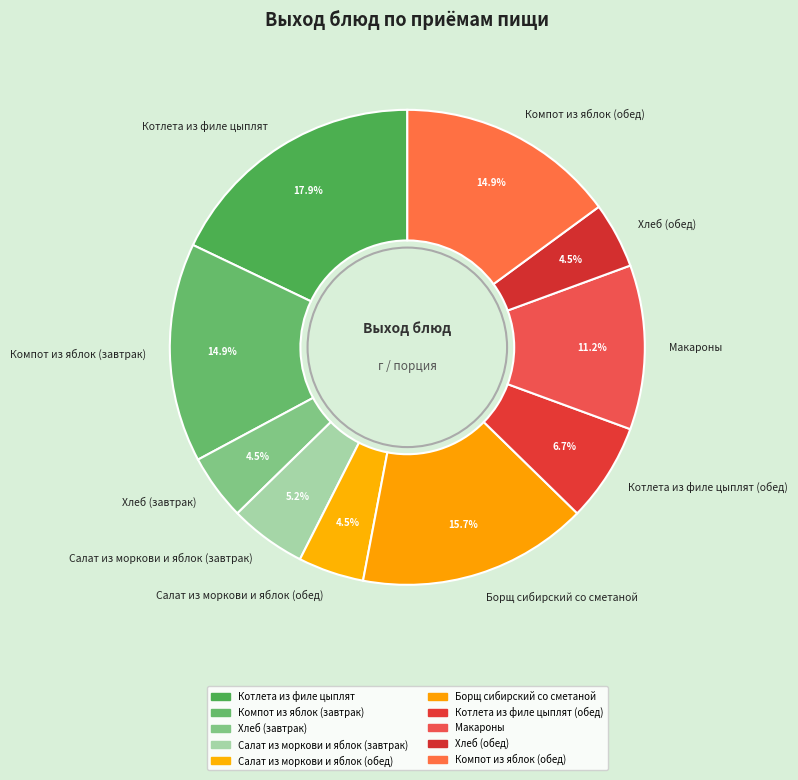

Between Хлеб (завтрак) and Макароны, which is larger?

Макароны